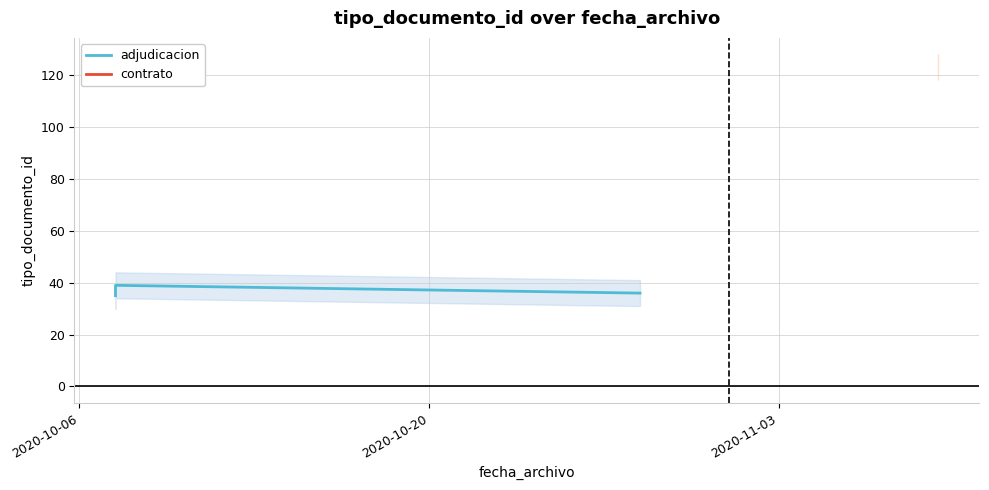

Count the number of categories in the chart.

5